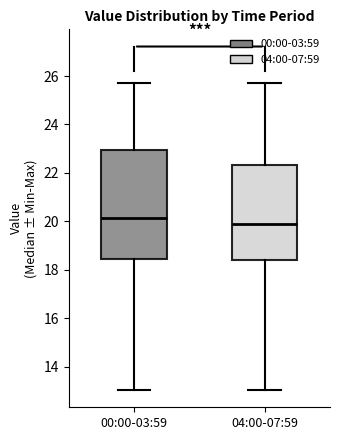

Reading left to right, read every box against the y-axis: the position of its median line, the range the box covers, and the ends of its whiskers. The values are not printed on the chart, so give them approximately, as read against the axis.

00:00-03:59: median 20.2, box 18.4 to 23.0, whiskers 13.0 to 25.8
04:00-07:59: median 20.0, box 18.4 to 22.4, whiskers 13.0 to 25.8